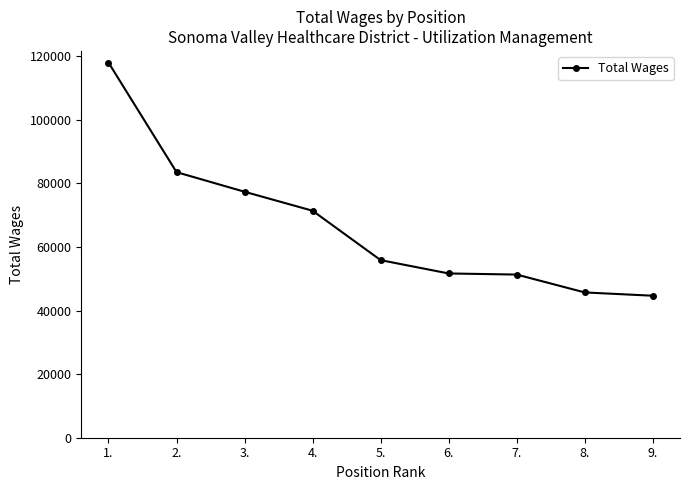

What is the difference between the values at 4. and 2.?

12147